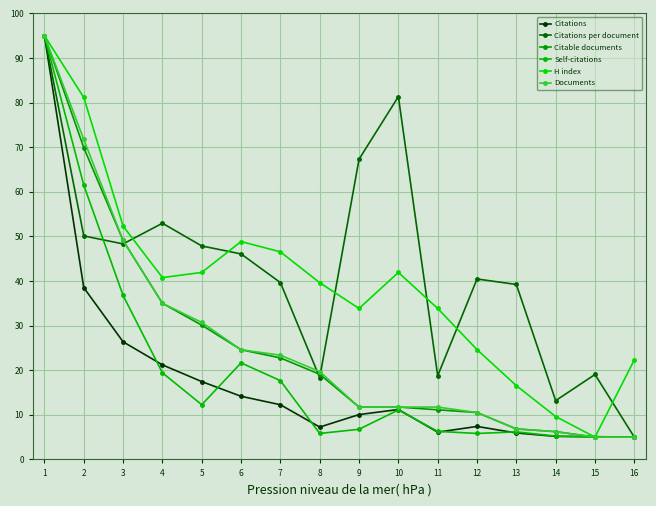

How many lines are shown in the chart?

6